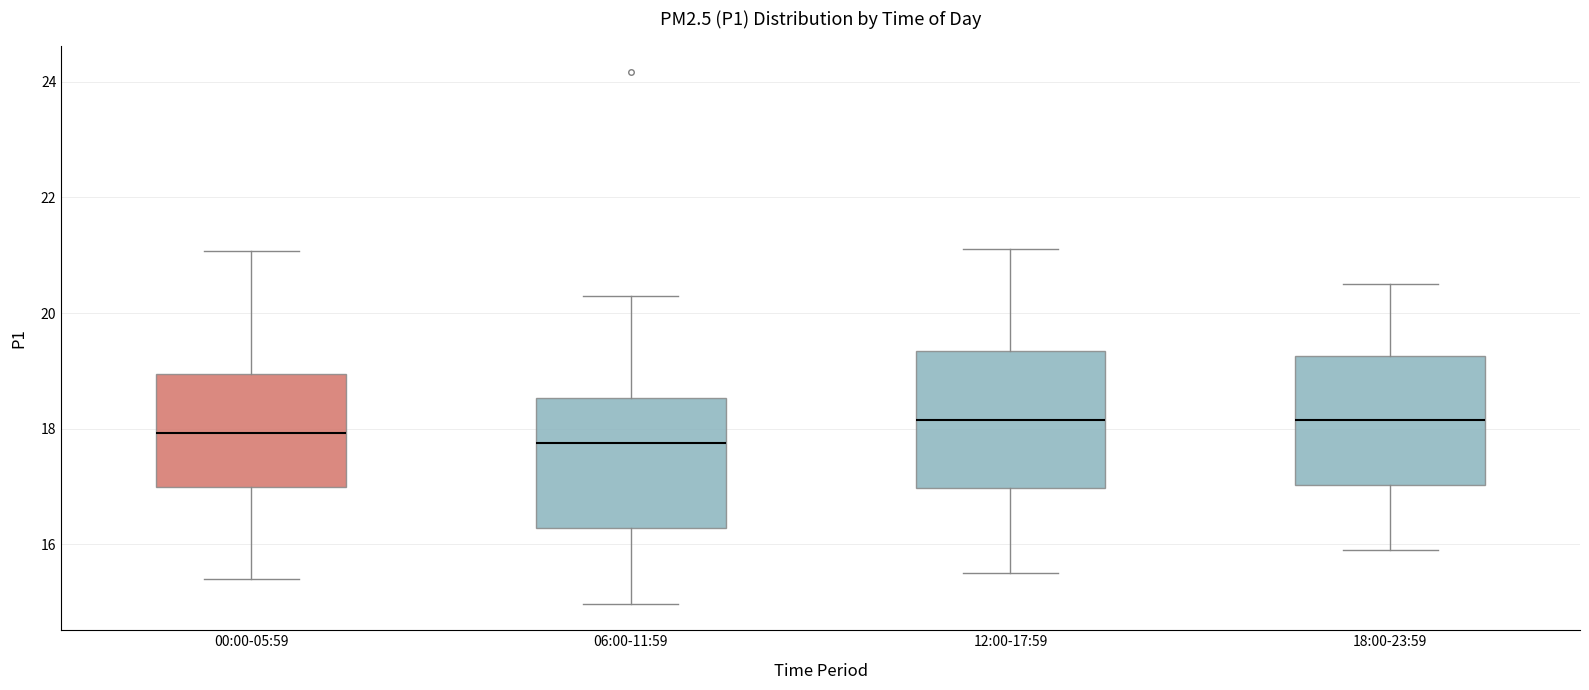

Where is the upper edge of the box for 12:00-17:59 on the y-axis? The values are not printed on the chart, so give them approximately, as read against the axis.

19.4